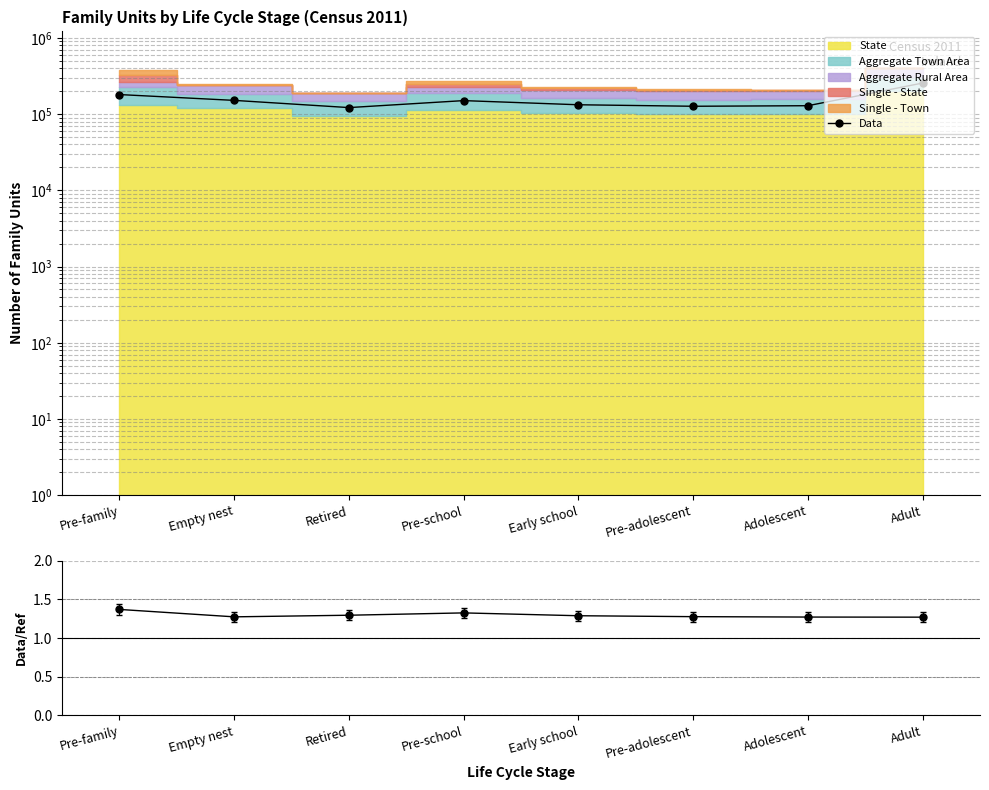

True or false: Town+Rural/State has more than 0 interior local peaks.

True